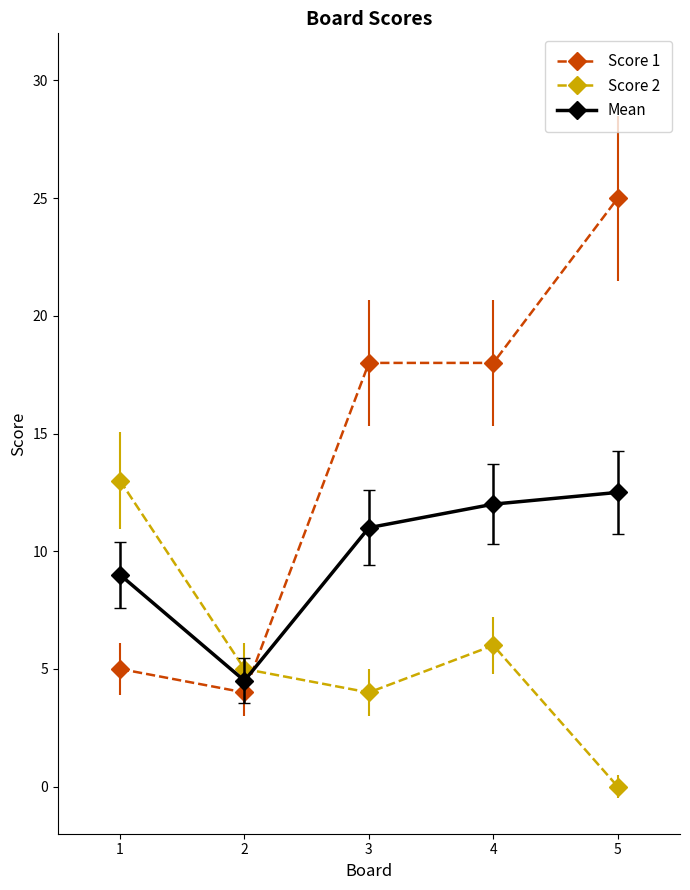

Which series ends up on top after the final intersection of Score 1 and Mean?

Score 1